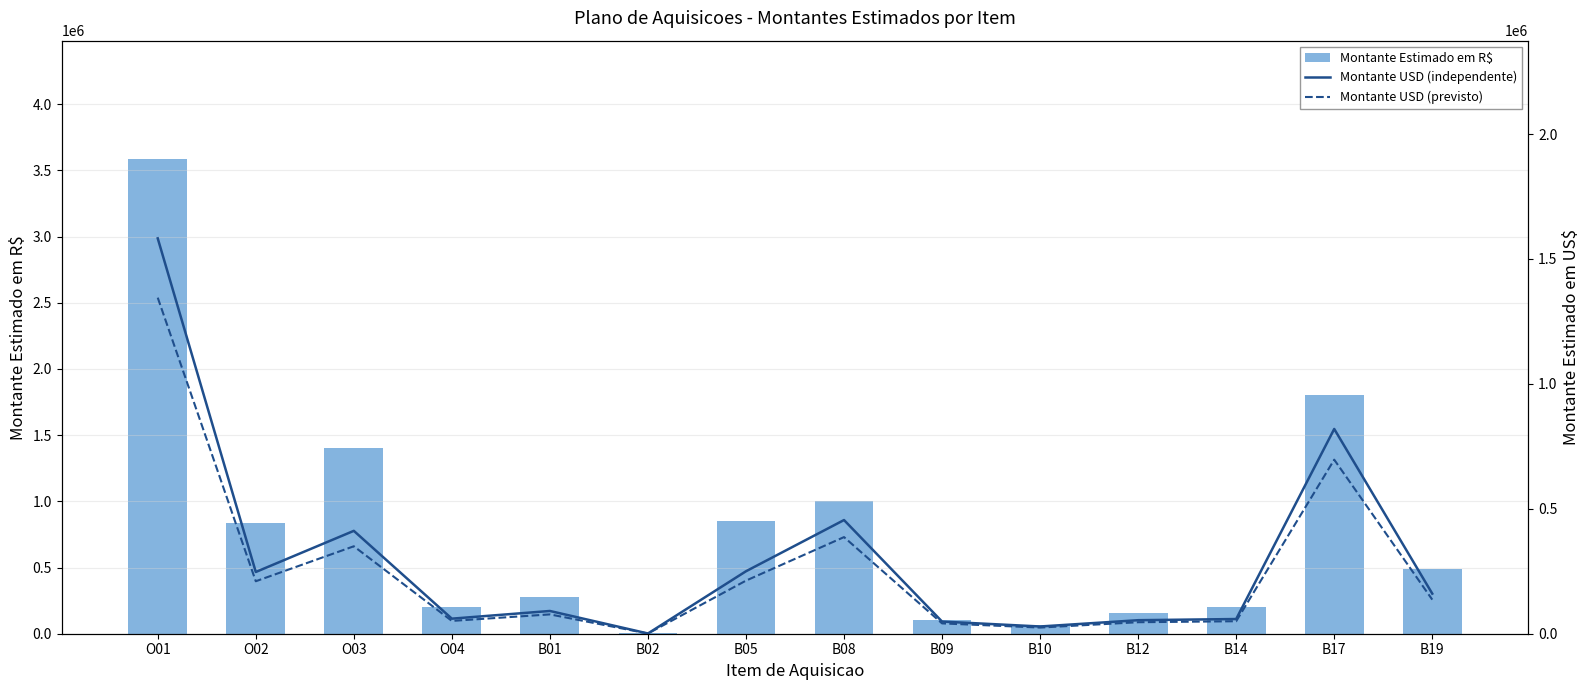

What is the lowest value of the Montante Estimado em R$ series?

3200.0